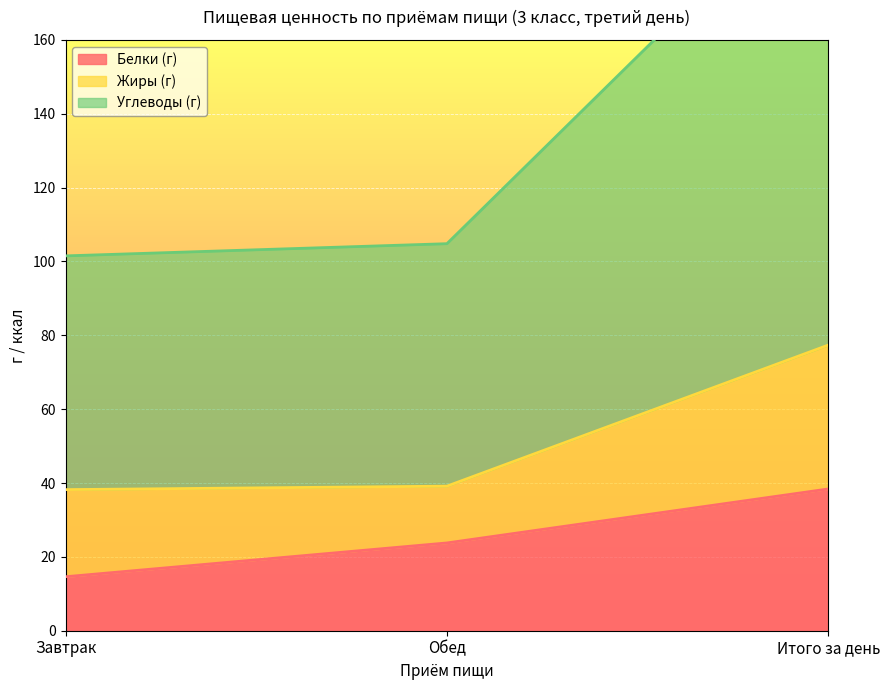

At which label does Белки (г) reach its peak?

Итого за день